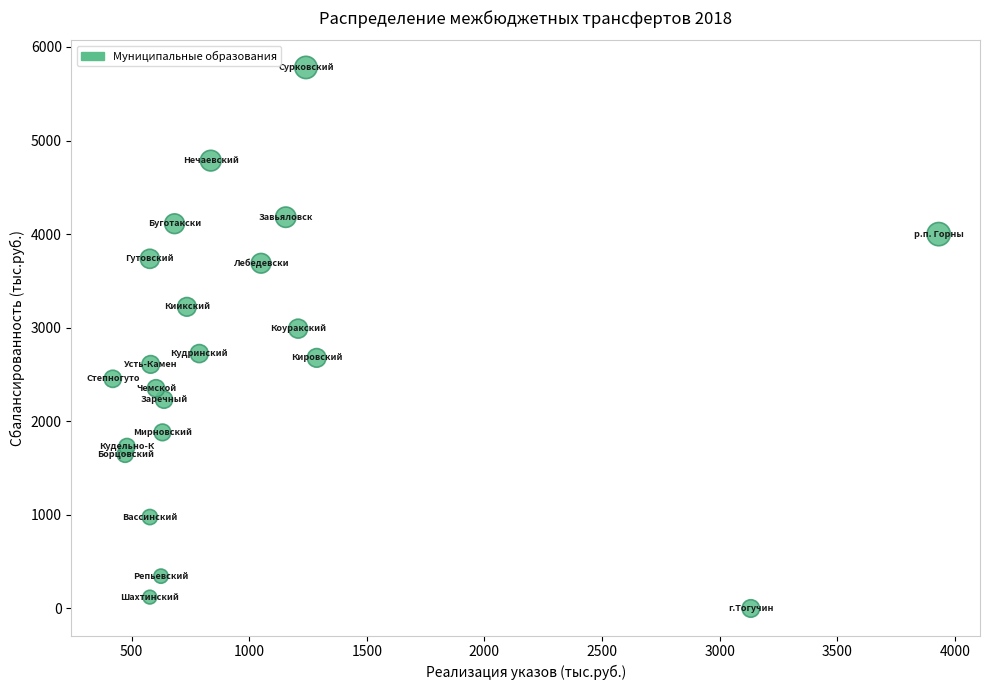

What is the range of X values (max minus min)?

3510.8